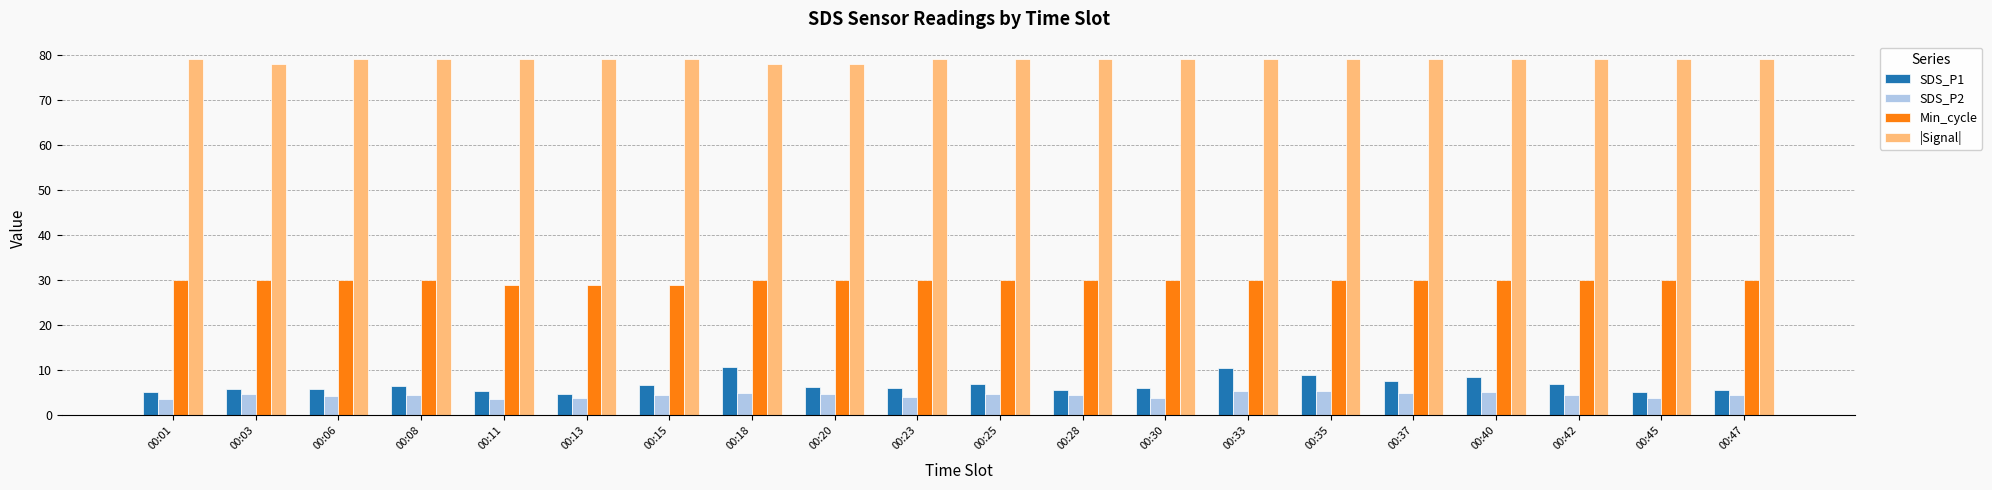

What is the difference between the highest and lowest values at 00:45?

75.2